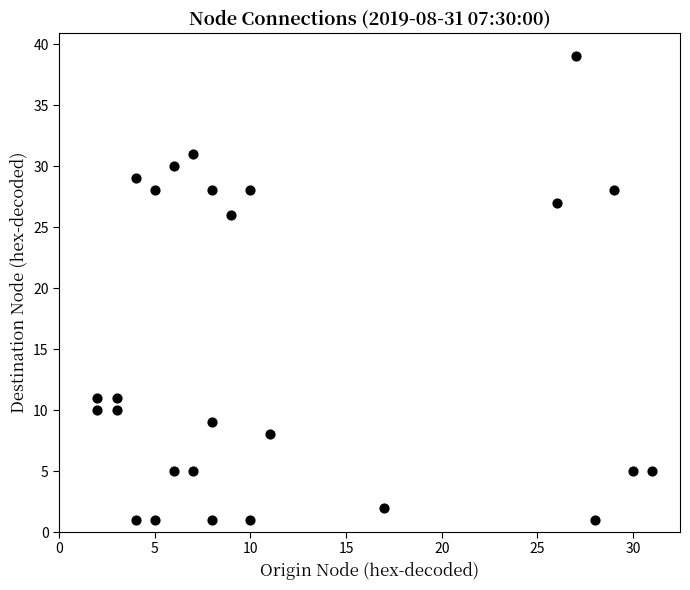

What Y value in the scatter plot is closest to 20?

26